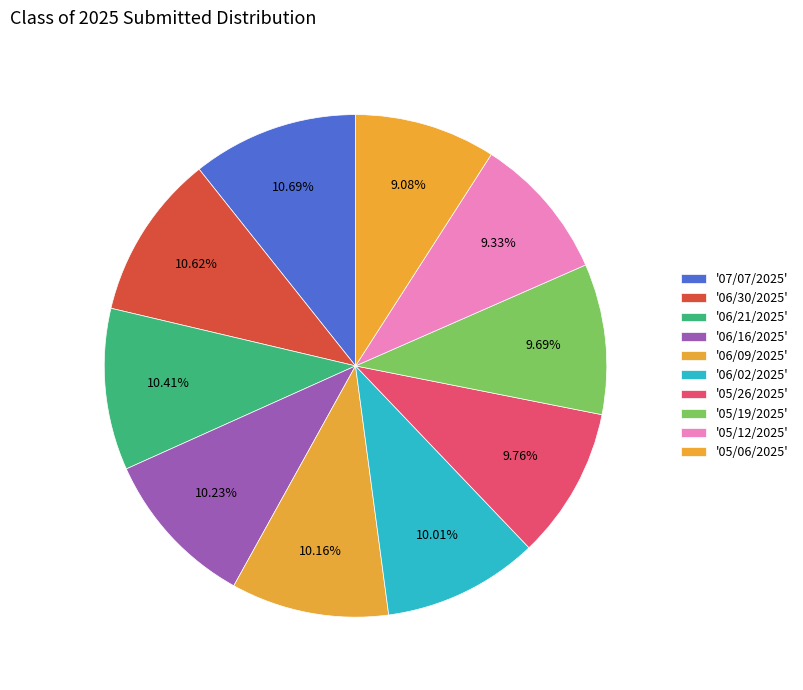

How many segments does this pie chart have?

10